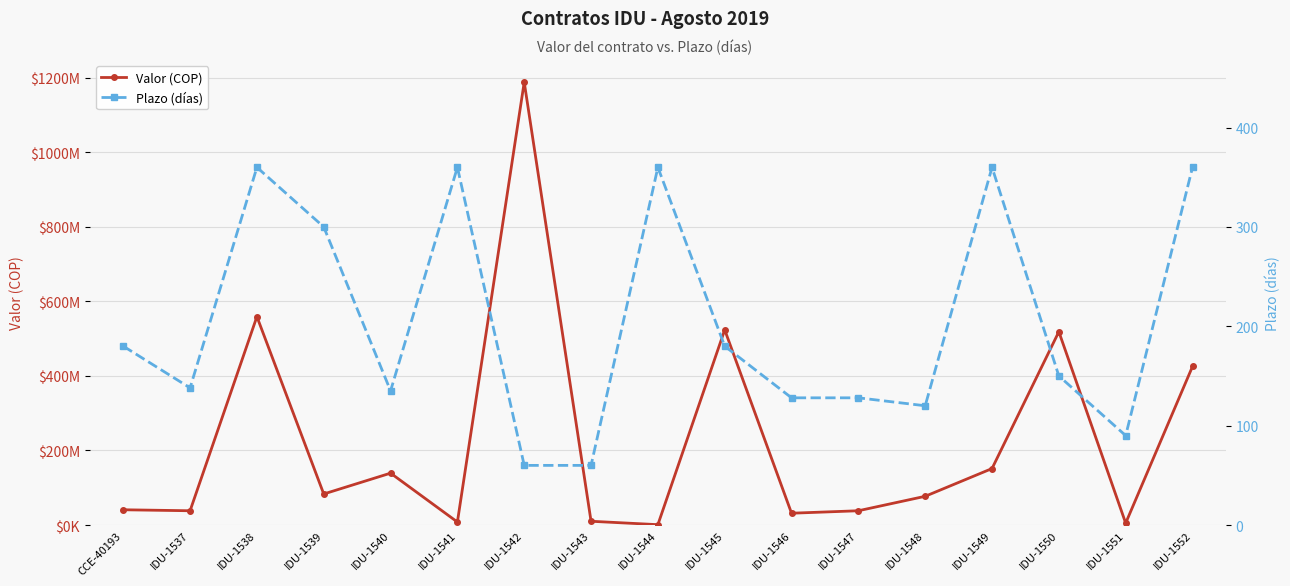

True or false: Plazo (días) and Valor (COP) cross at least once.

False